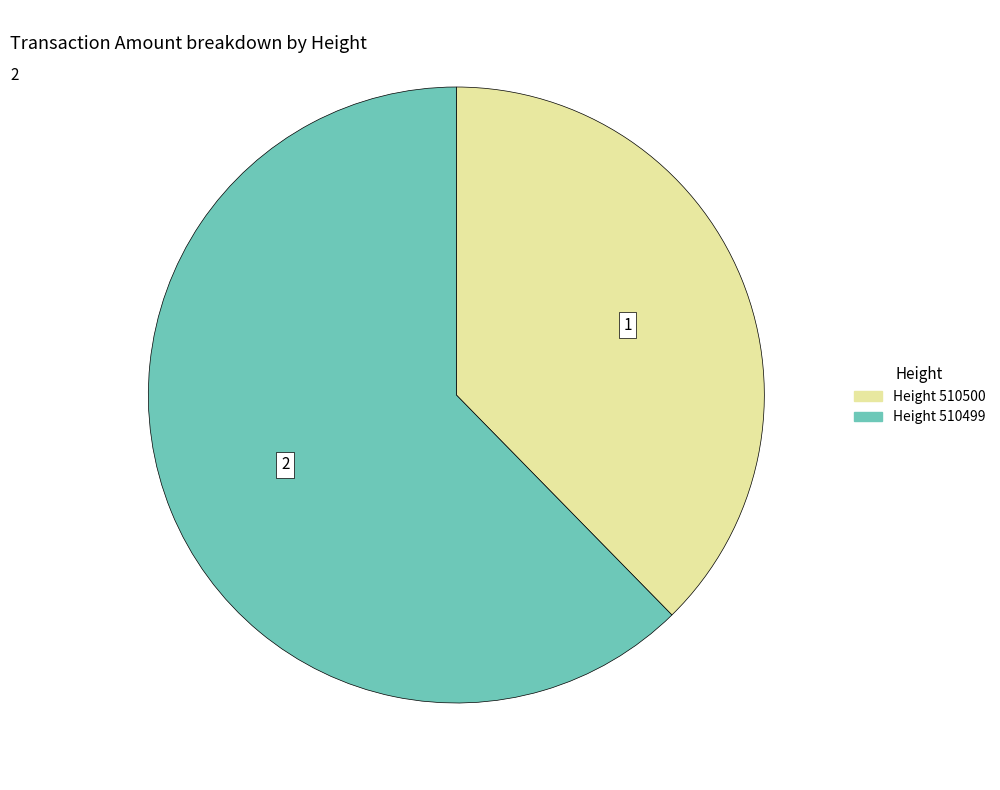

Is there a majority slice in this chart?

Yes